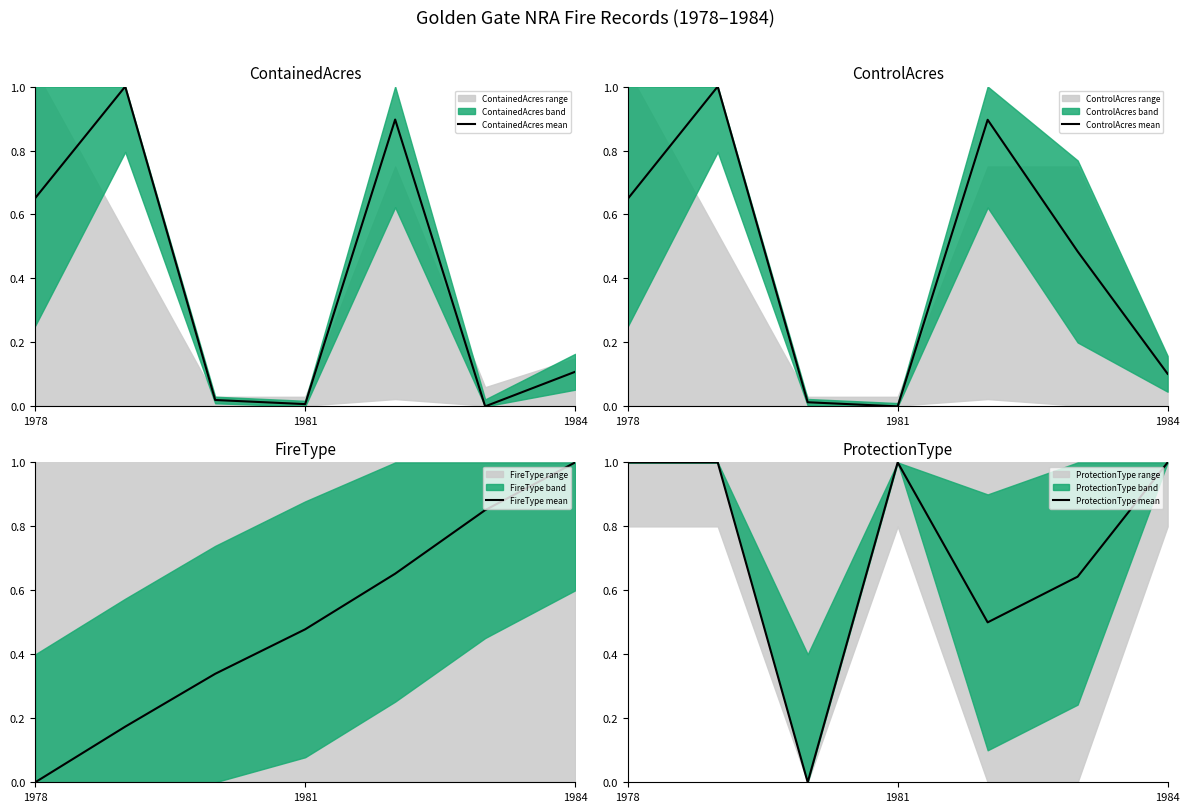

What is the difference between the maximum and second lowest values in the FireType mean series?

0.8